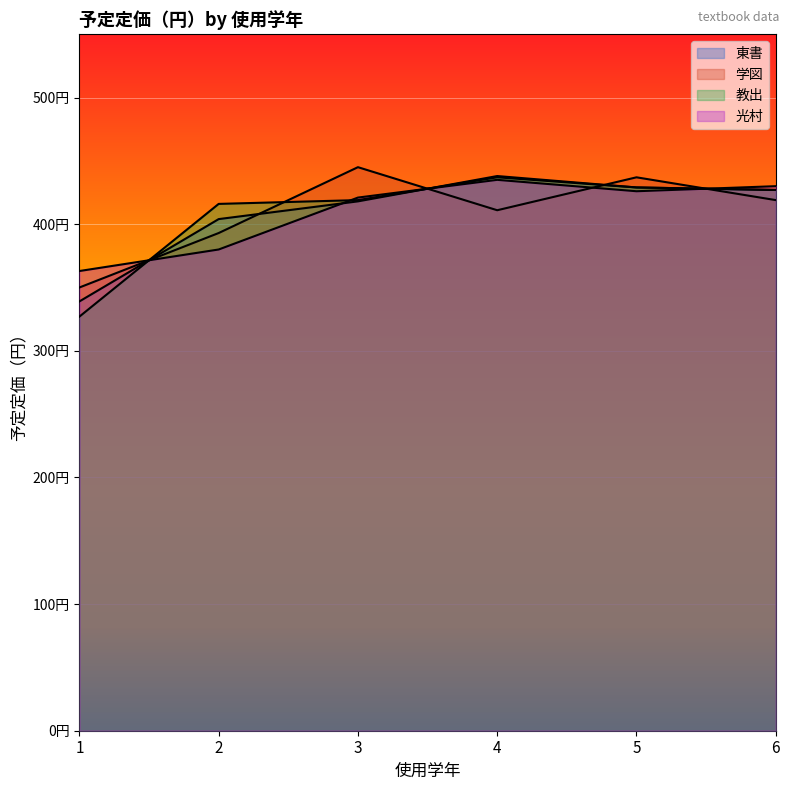

How many times do 光村 and 教出 cross each other?

4